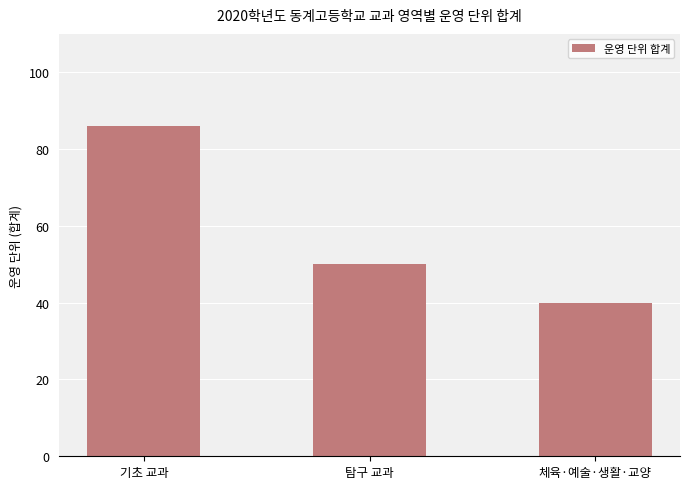

List the labels in order of value, smallest first.

체육·예술·생활·교양, 탐구 교과, 기초 교과